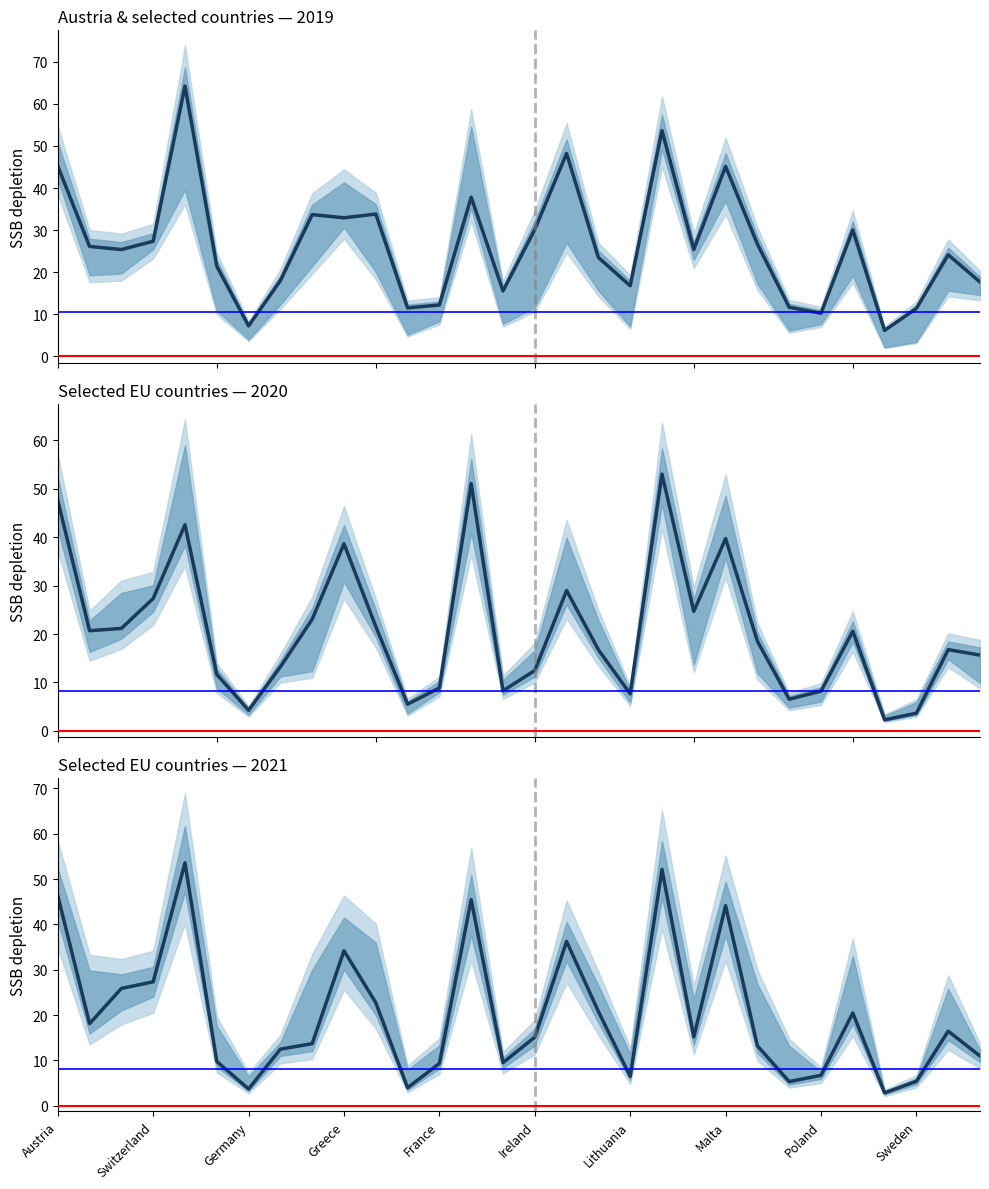

At which label does 2019 reach its peak?

Cyprus